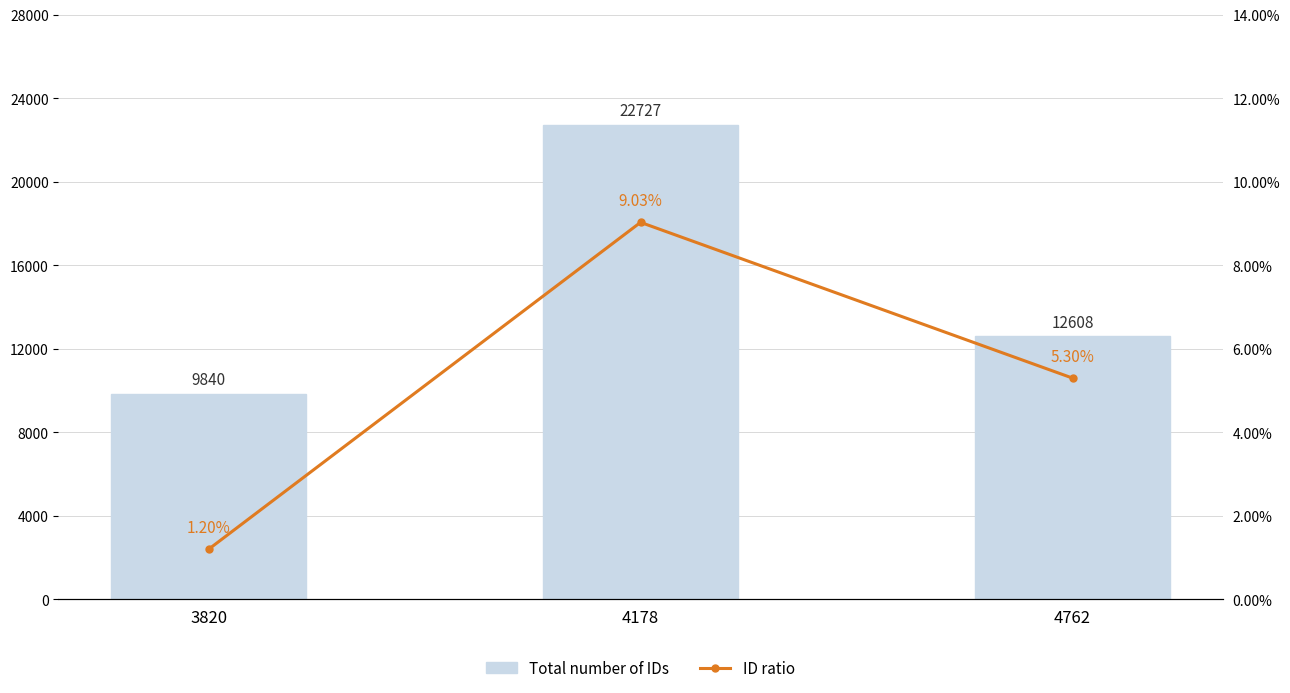

Between 4178 and 3820, which is larger?

4178